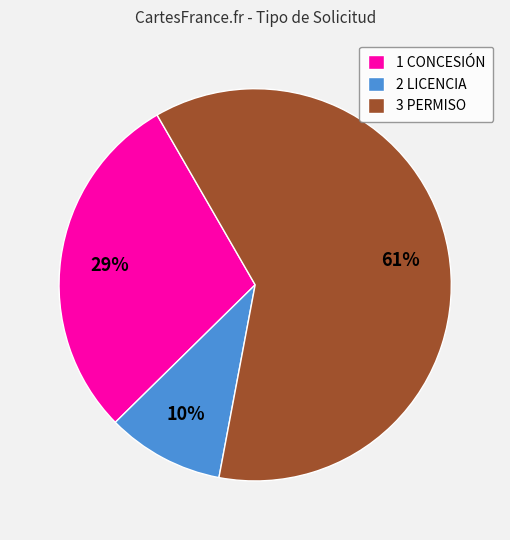

How many slices are in this pie chart?

3